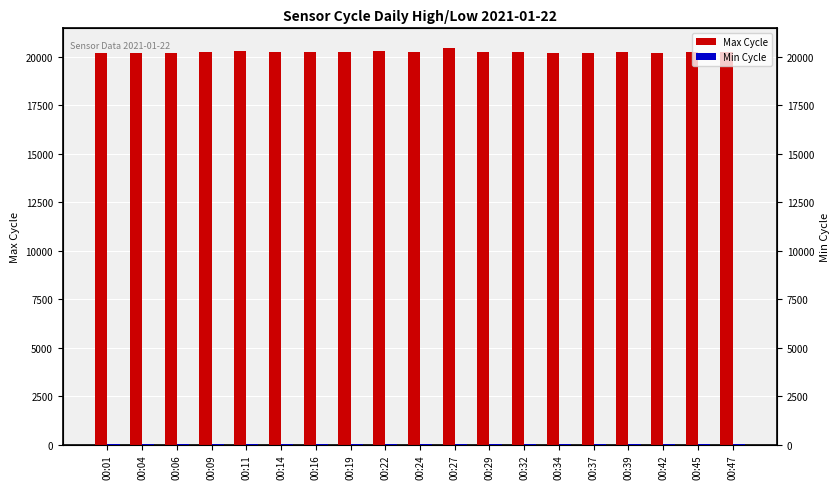

Are the bars grouped side by side (vs. stacked)?

Yes